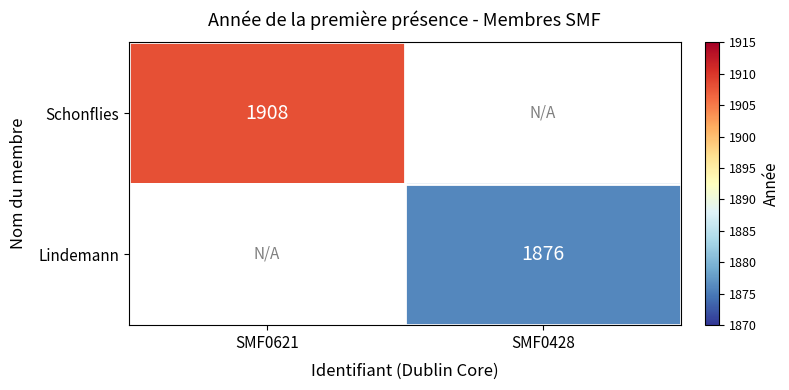

The value of Lindemann at SMF0428 is 3189.6. True or false?

False